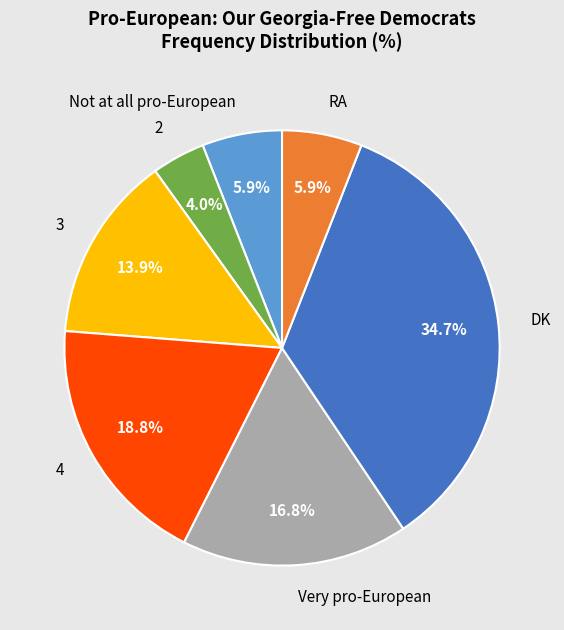

Is it true that 4 is 19% of the pie?

True